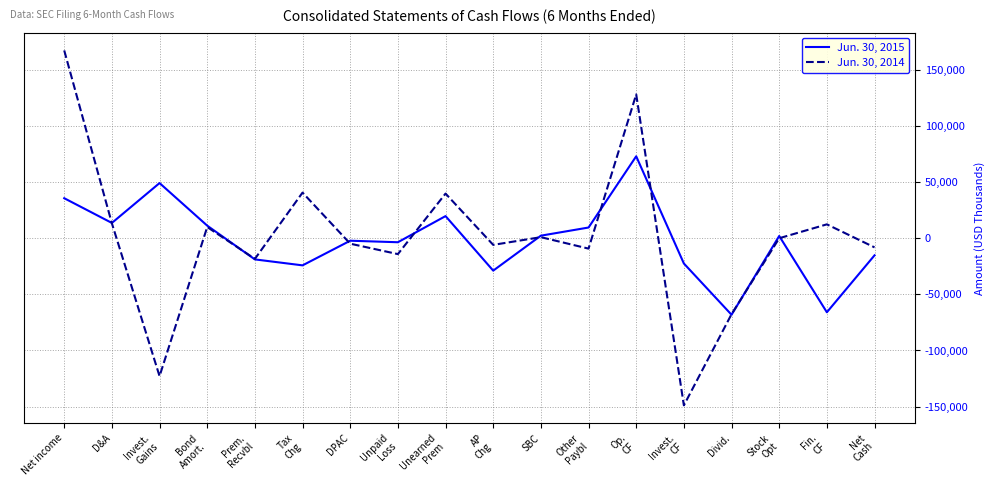

What is the difference between the Jun. 30, 2015 values at Invest.
Gains and Bond
Amort.?

37961